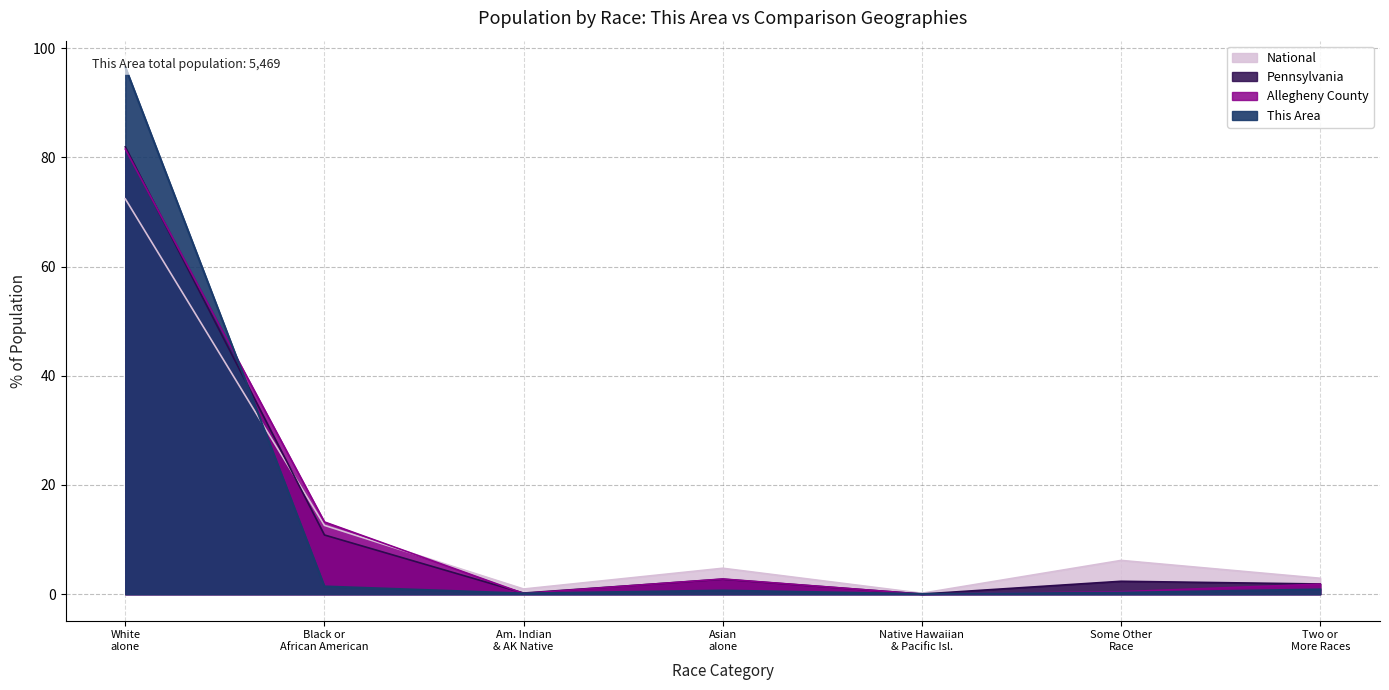

What is the highest value of the National series?

72.4